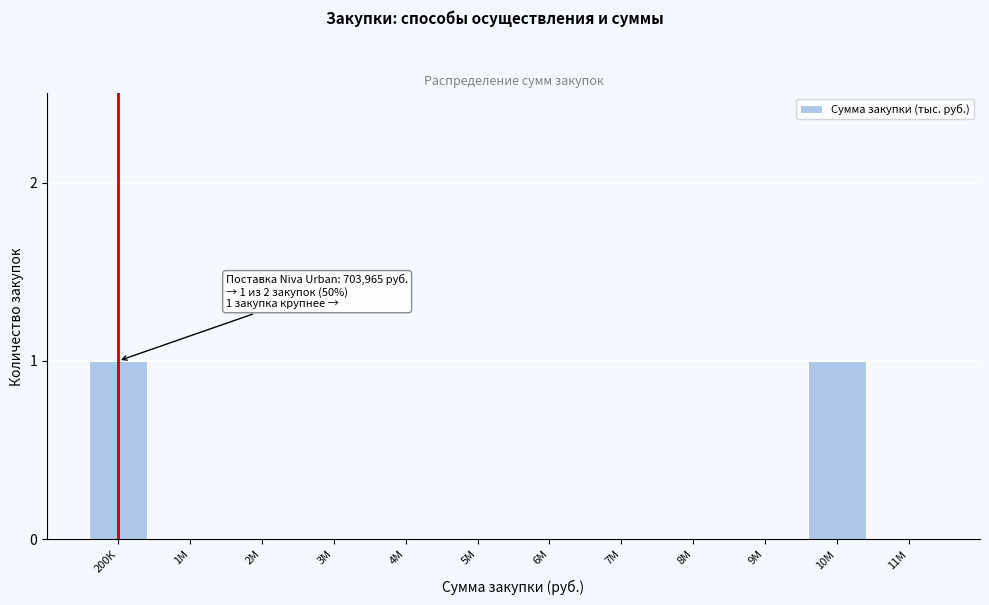

Reading right to left, what are all the values shown in this chart?

11М=0	10М=1	9М=0	8М=0	7М=0	6М=0	5М=0	4М=0	3М=0	2М=0	1М=0	200К=1